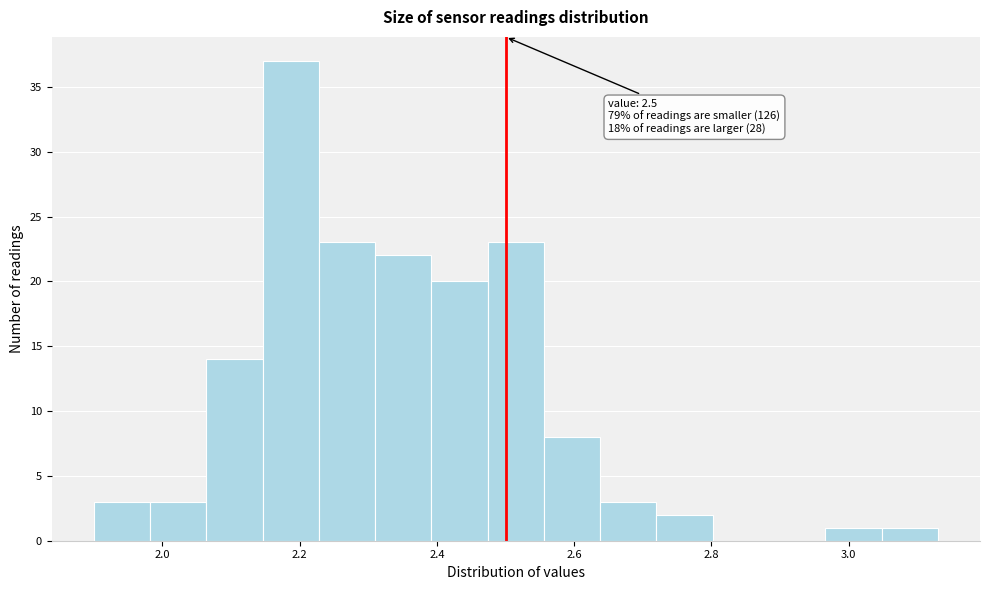

Over which range of the x-axis is the bar tallest?

2.146 to 2.228